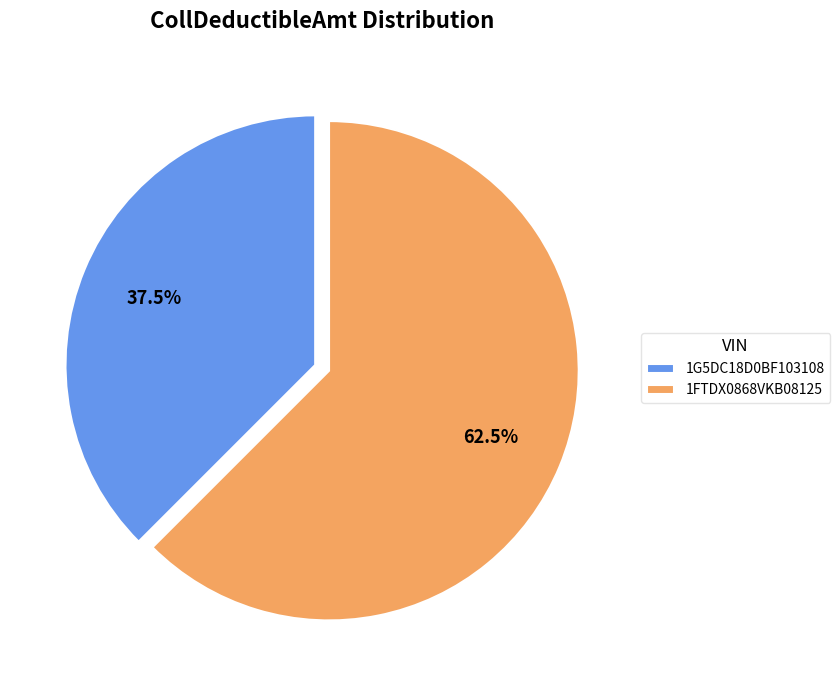

Which slice is the smallest?

1G5DC18D0BF103108